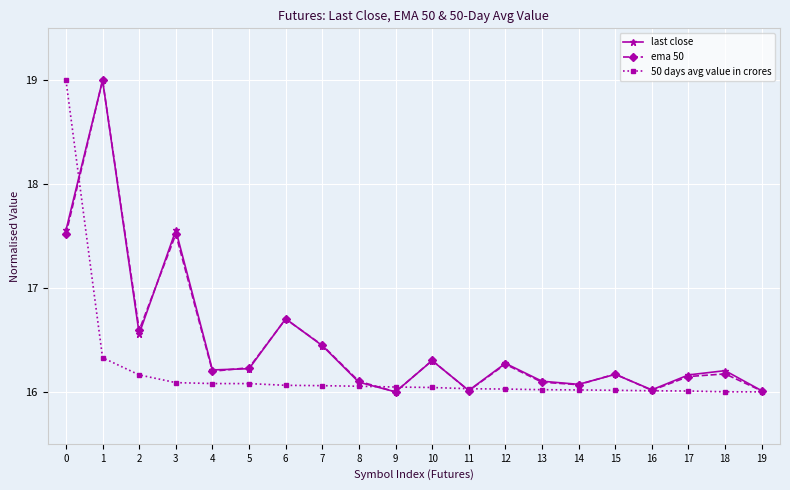

Is it true that 50 days avg value in crores equals 16.0 at 16?

True